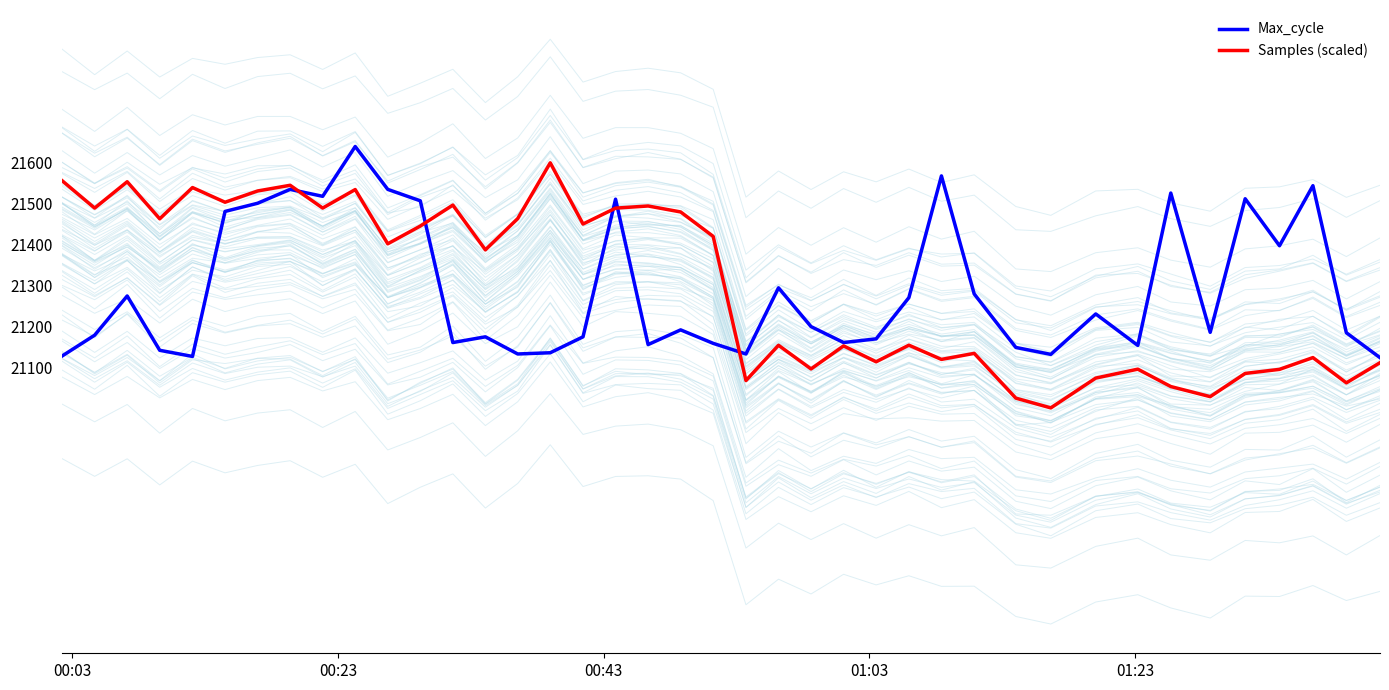

What is the lowest value of the Samples (scaled) series?

21000.0